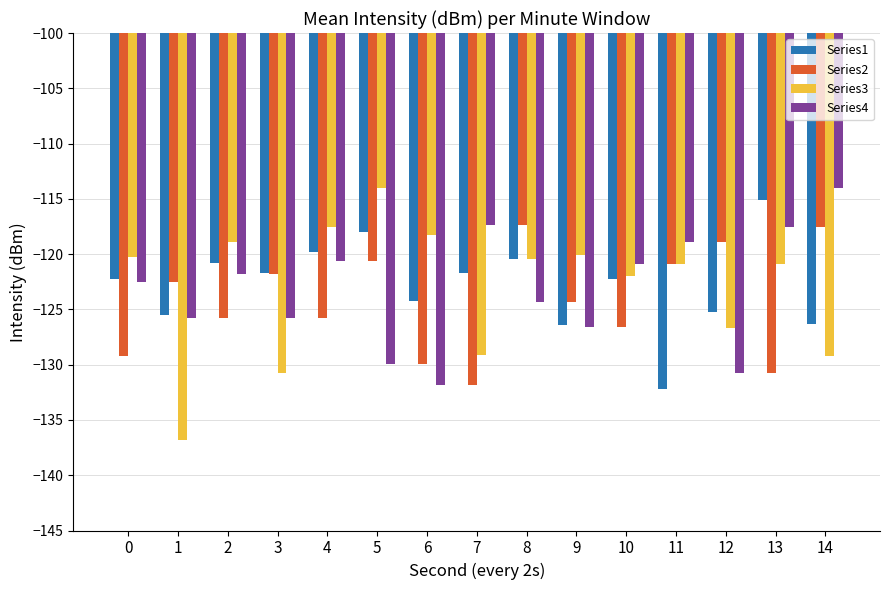

What is the difference between the Series3 values at 11 and 6?

2.6